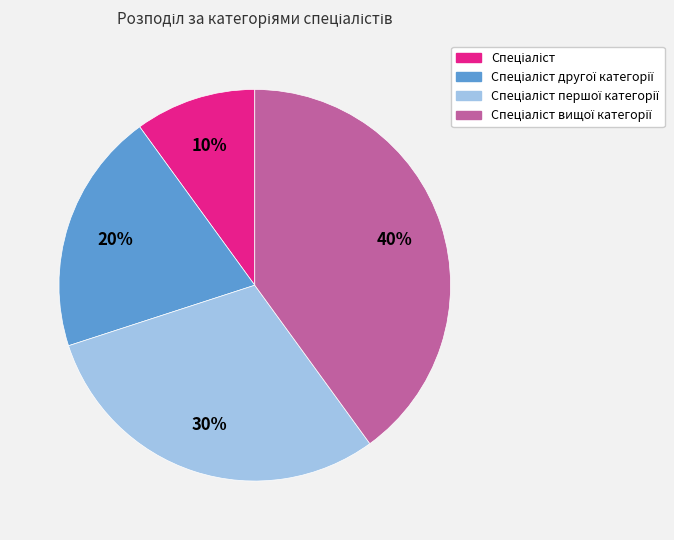

Count the number of slices in the pie.

4